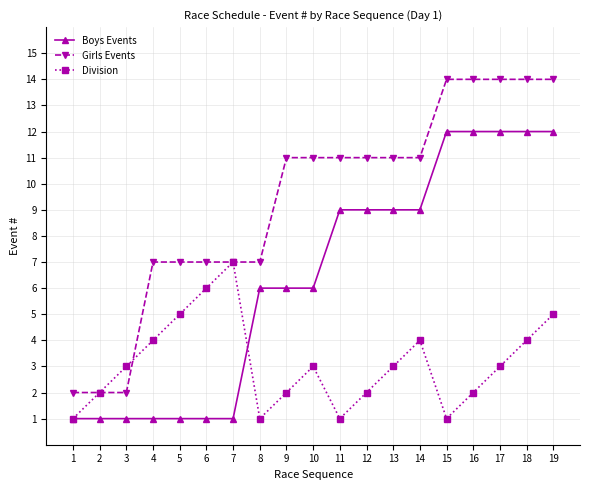

How many data points does each series have?

19